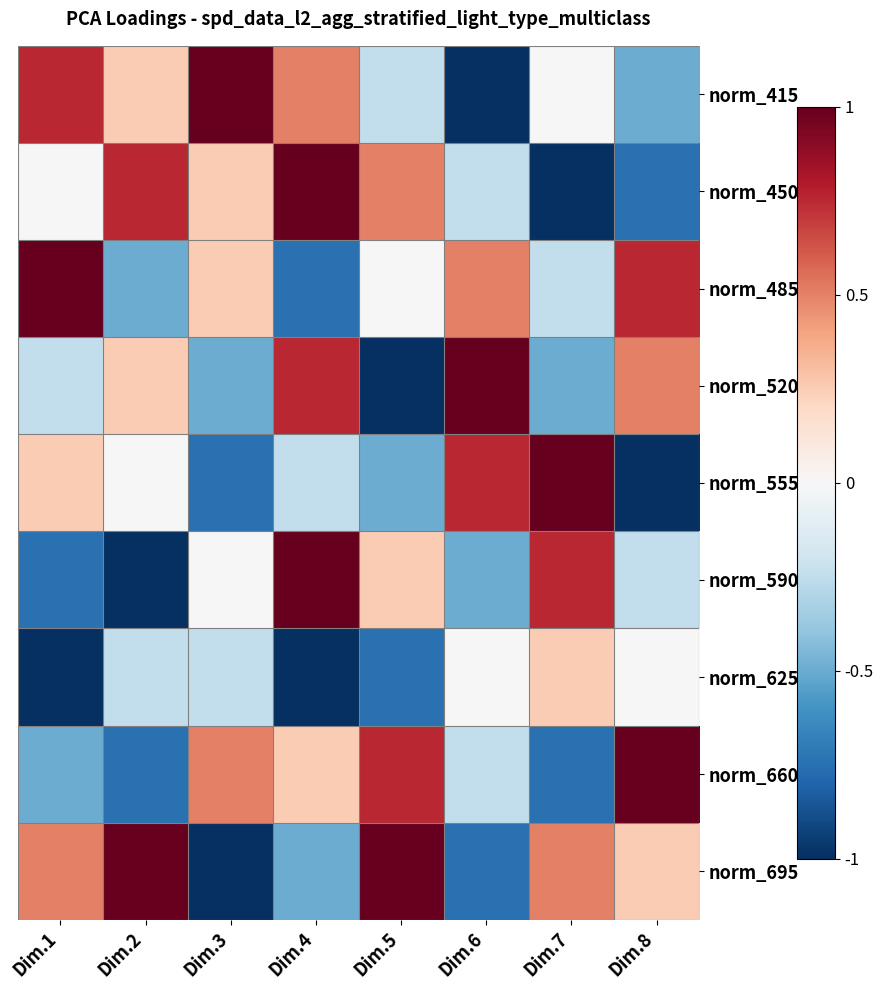

How many data points does each series have?

8